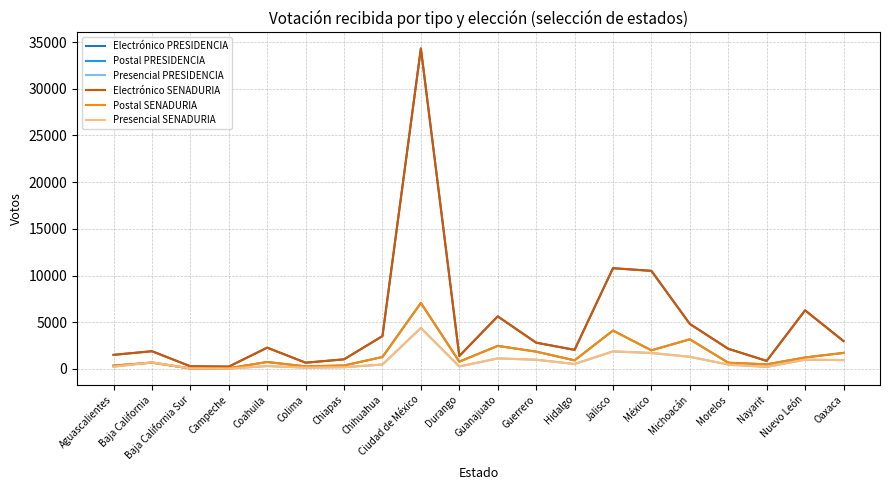

Does the chart have visible grid lines?

Yes